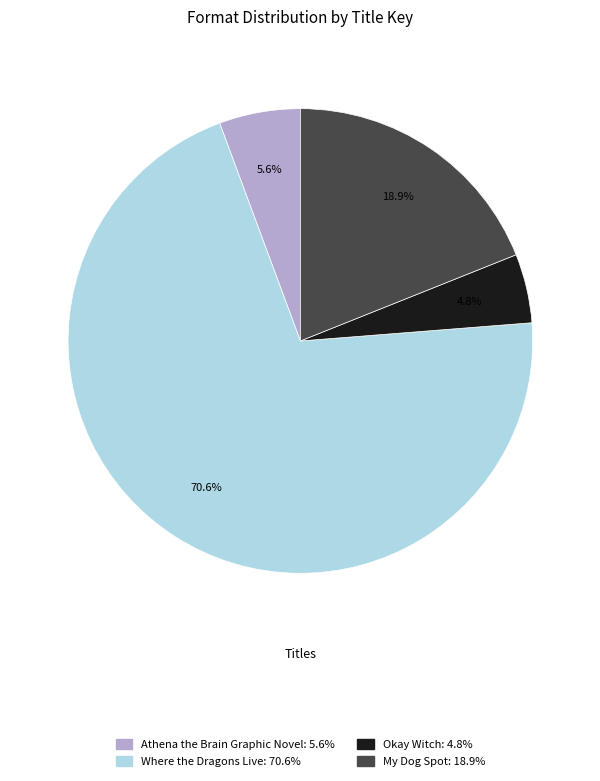

What percentage is NOT represented by Athena the Brain Graphic Novel?

94.4%